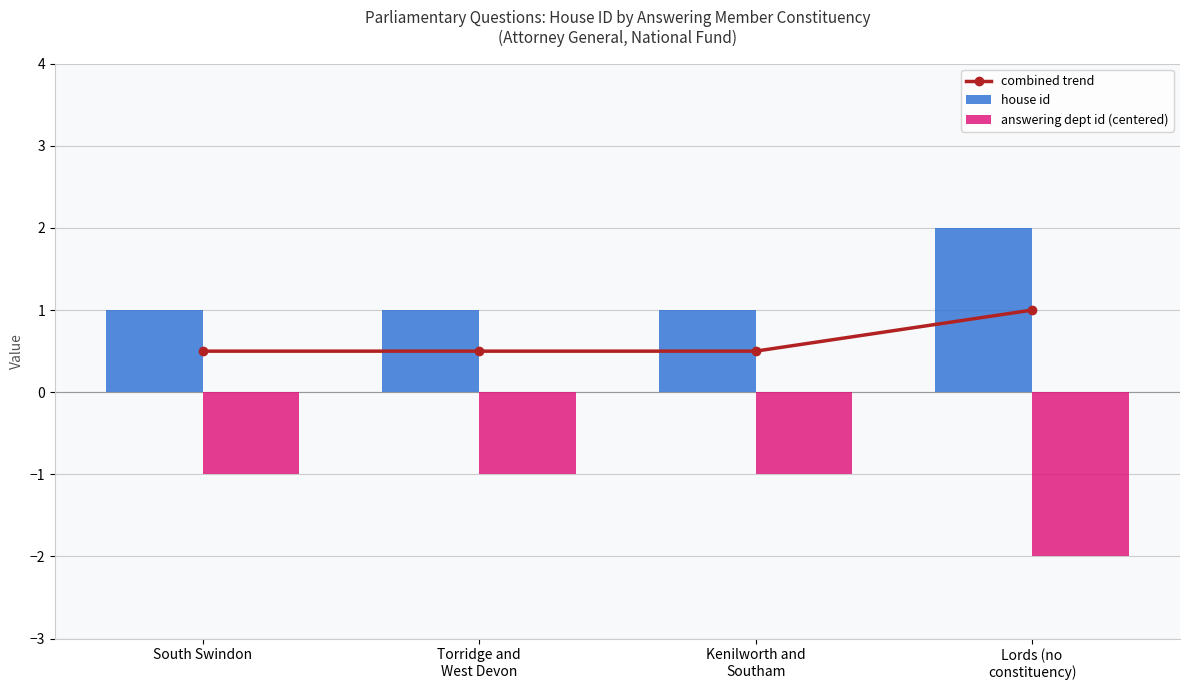

Which series has the largest range (max minus min)?

house id